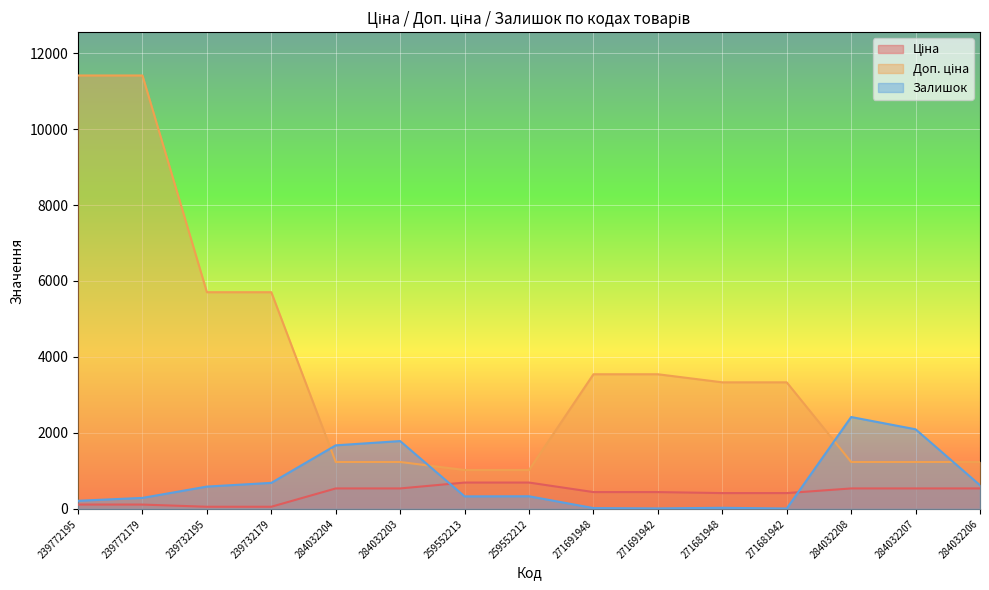

The Залишок series shows 517.6 at 239772179. True or false?

False